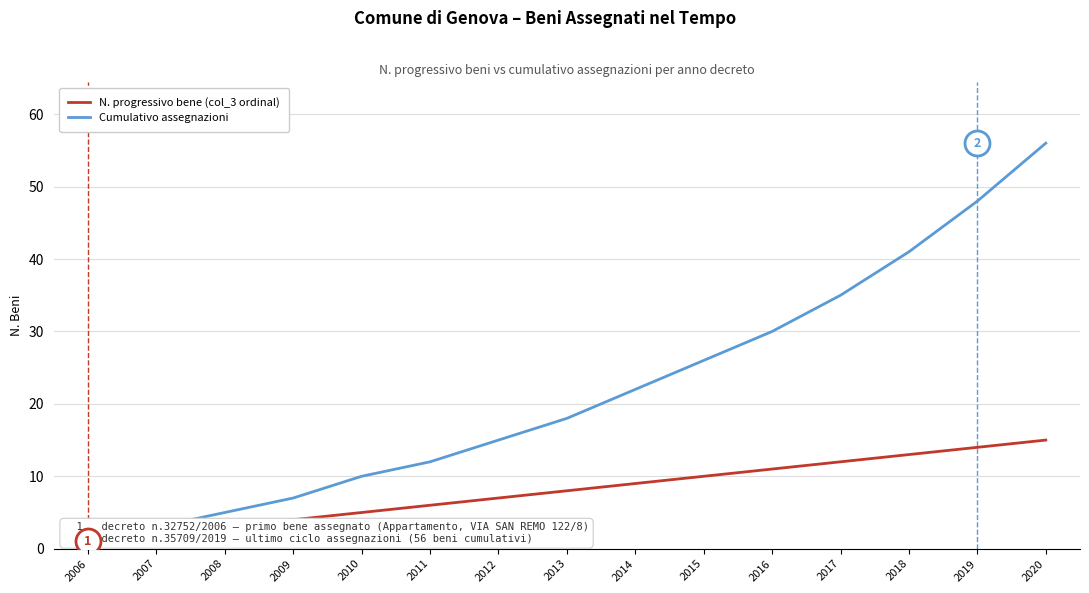

What are all the series names shown in the legend?

N. progressivo bene (col_3 ordinal), Cumulativo assegnazioni